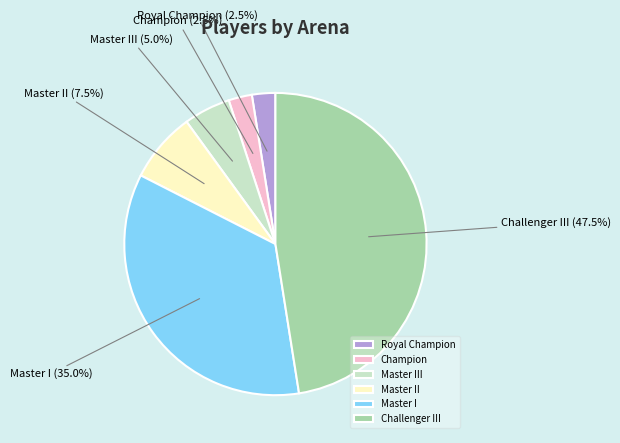

What is the largest slice in the pie chart?

Challenger III